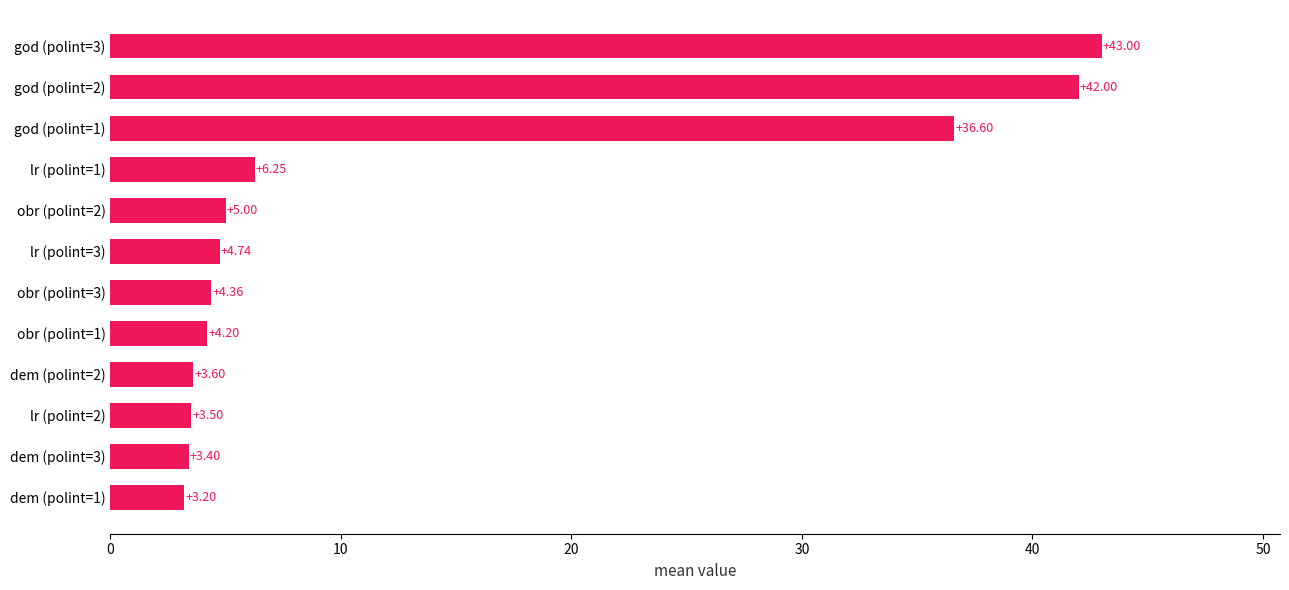

Between obr (polint=3) and dem (polint=1), which is larger?

obr (polint=3)